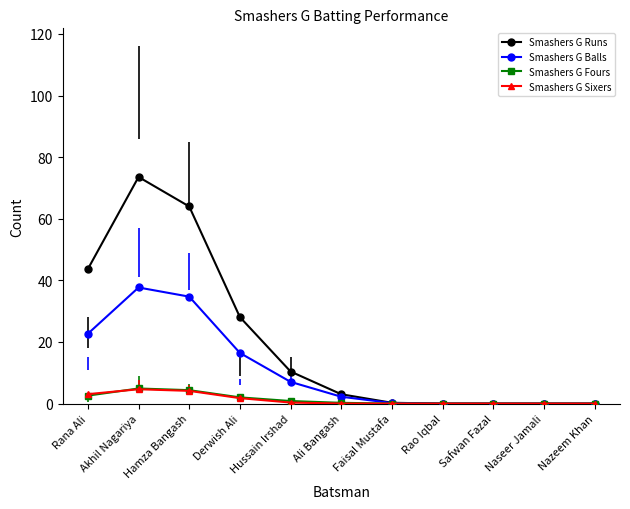

The value of Smashers G Runs at Hamza Bangash is 64.0. True or false?

True